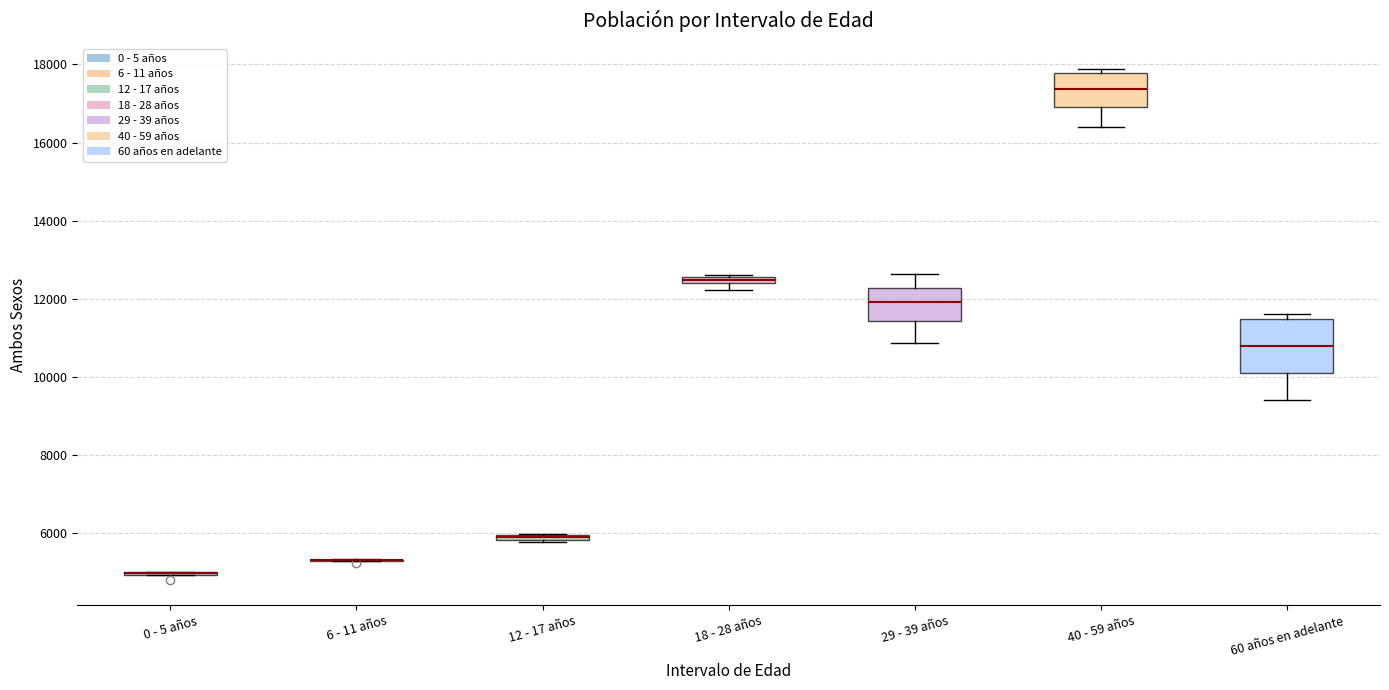

Where is the lower edge of the box for 29 - 39 años on the y-axis? The values are not printed on the chart, so give them approximately, as read against the axis.

11400